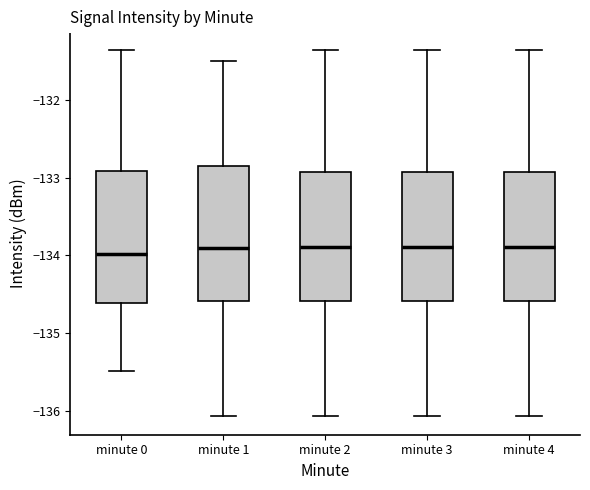

Where is the upper edge of the box for minute 3 on the y-axis? The values are not printed on the chart, so give them approximately, as read against the axis.

-132.9